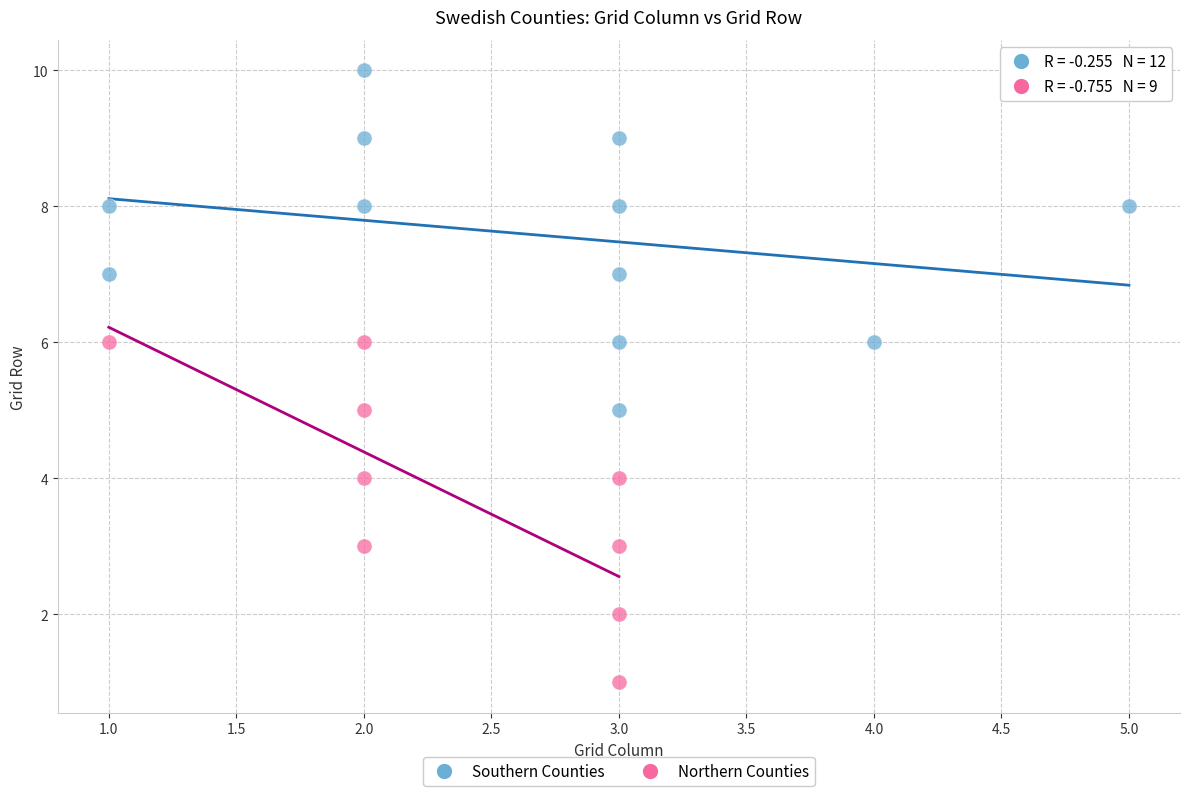

Which series reaches the maximum Y coordinate?

Southern Counties